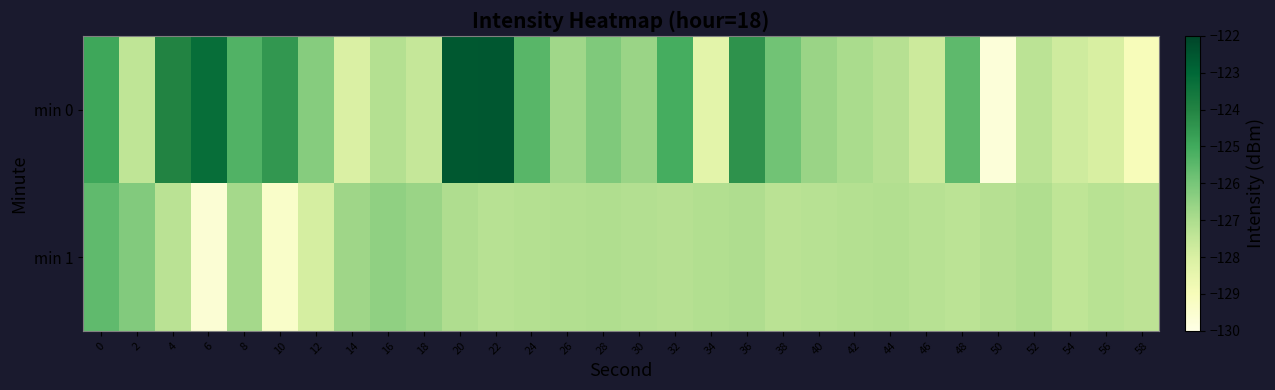

List the series in order of their overall mean, highest first.

min 0, min 1